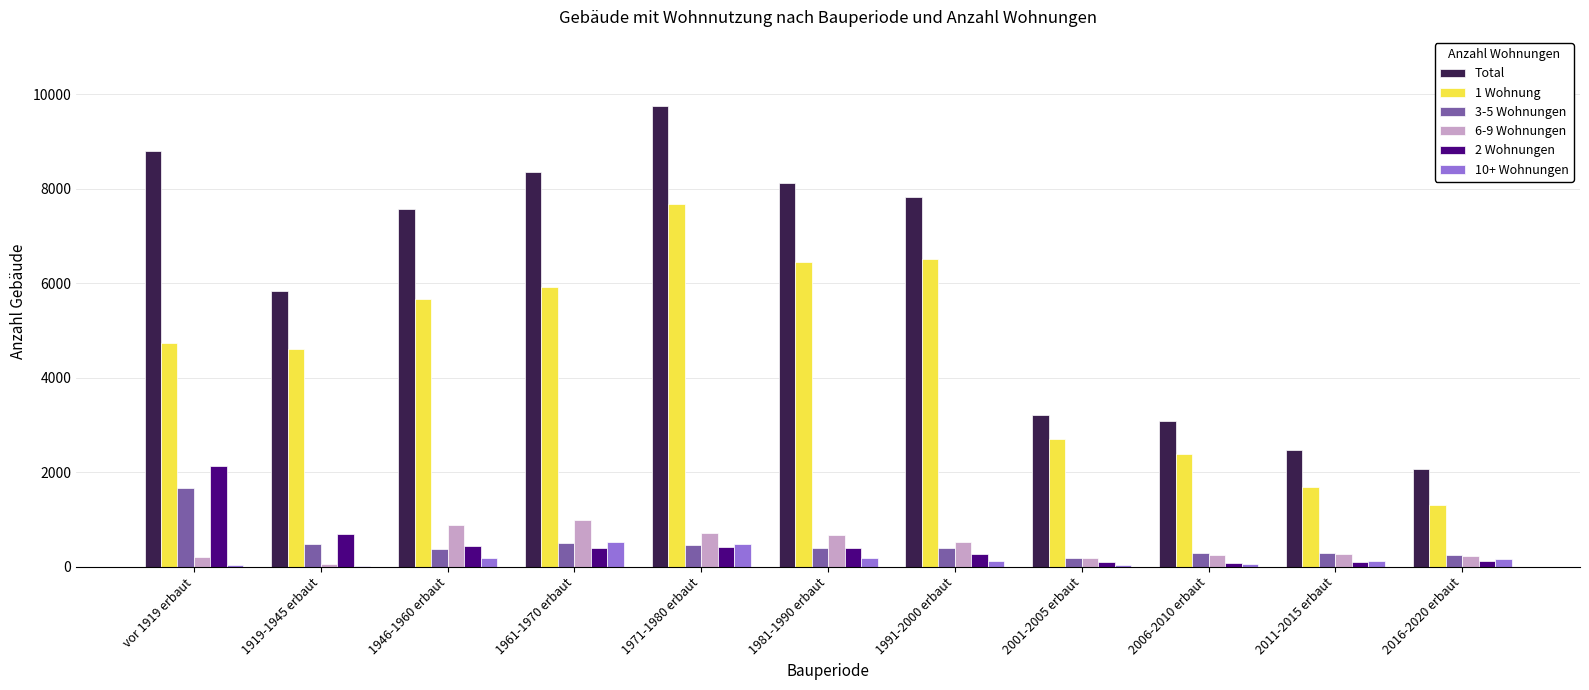

What is the maximum value for 3-5 Wohnungen?

1673